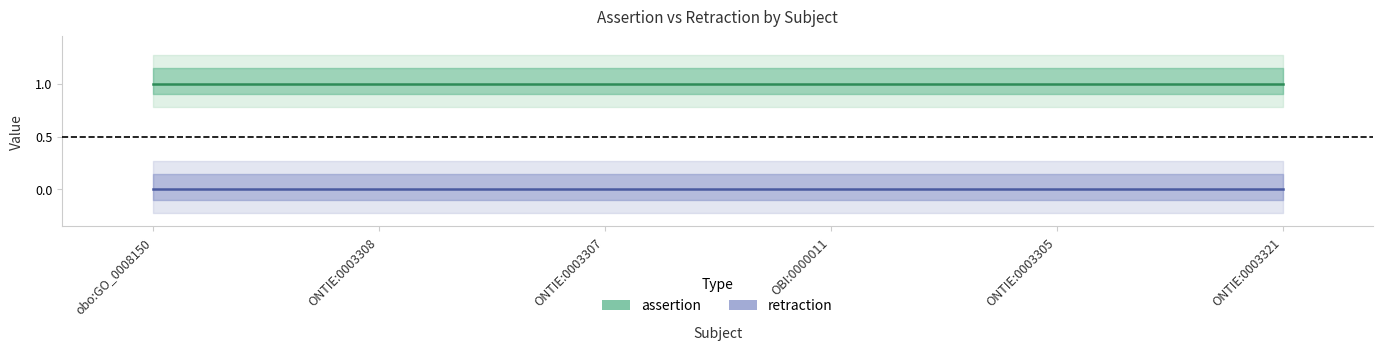

Rank the categories by assertion value from lowest to highest.

obo:GO_0008150, ONTIE:0003308, ONTIE:0003307, OBI:0000011, ONTIE:0003305, ONTIE:0003321